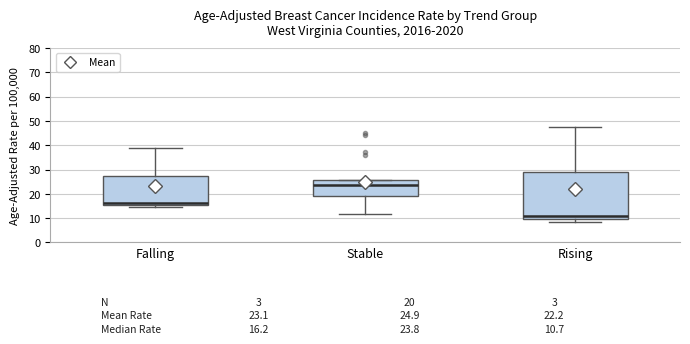

Which box has the highest median line?

Stable